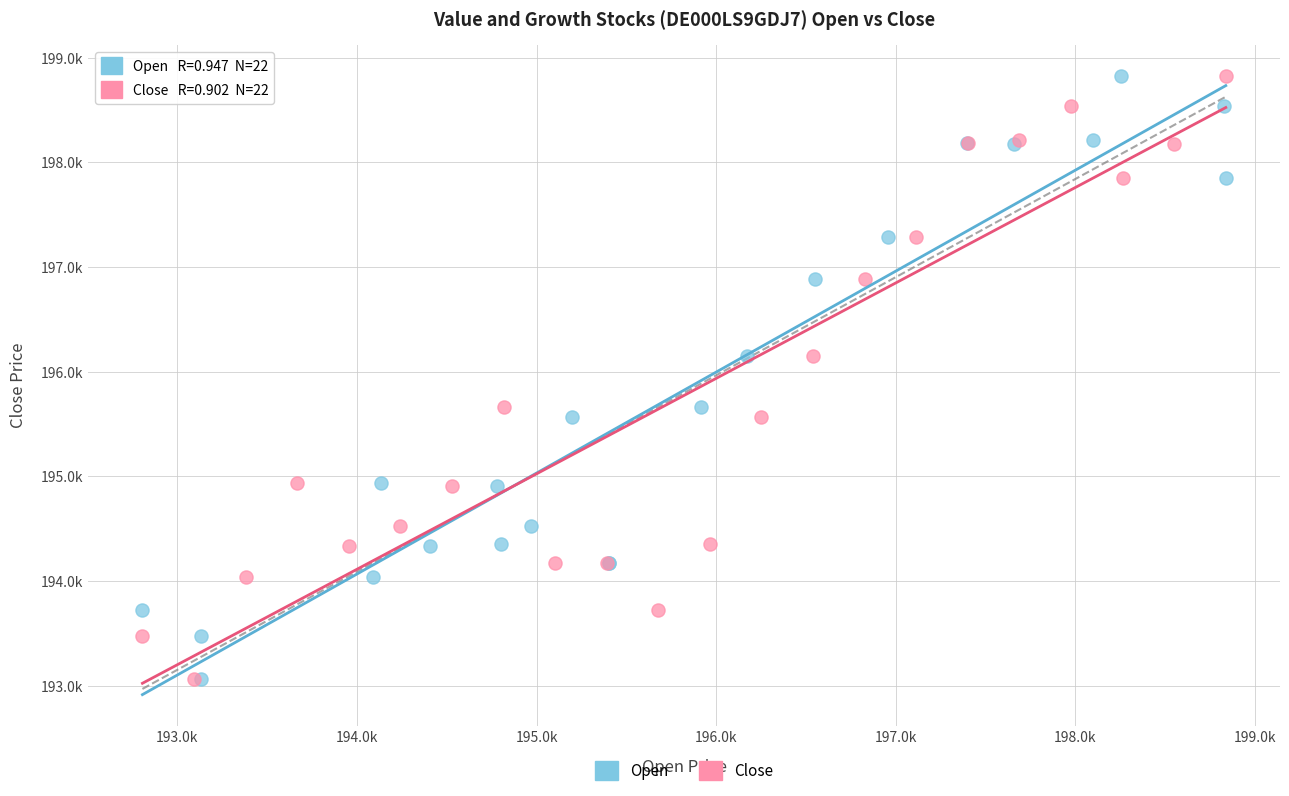

What are all the series names shown in the legend?

Open, Close